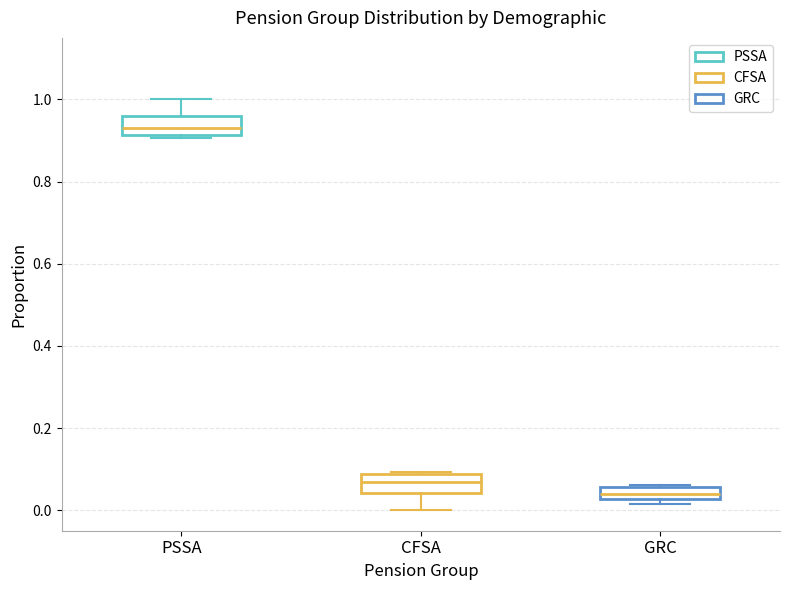

Which box's median line is the highest?

PSSA